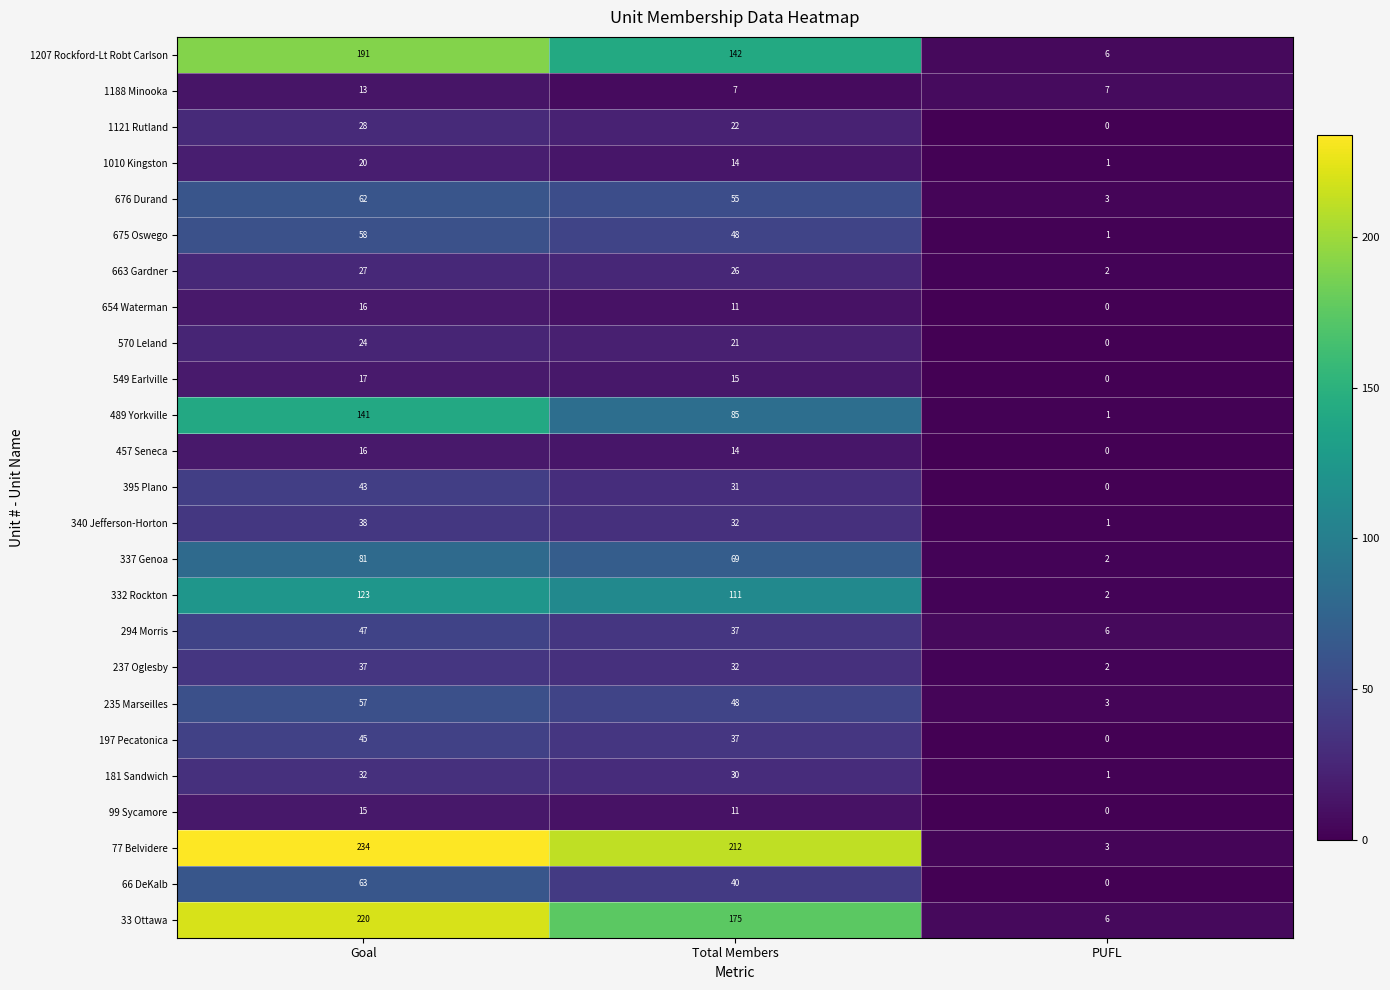

Which series changed the most between Goal and Total Members?

489 Yorkville